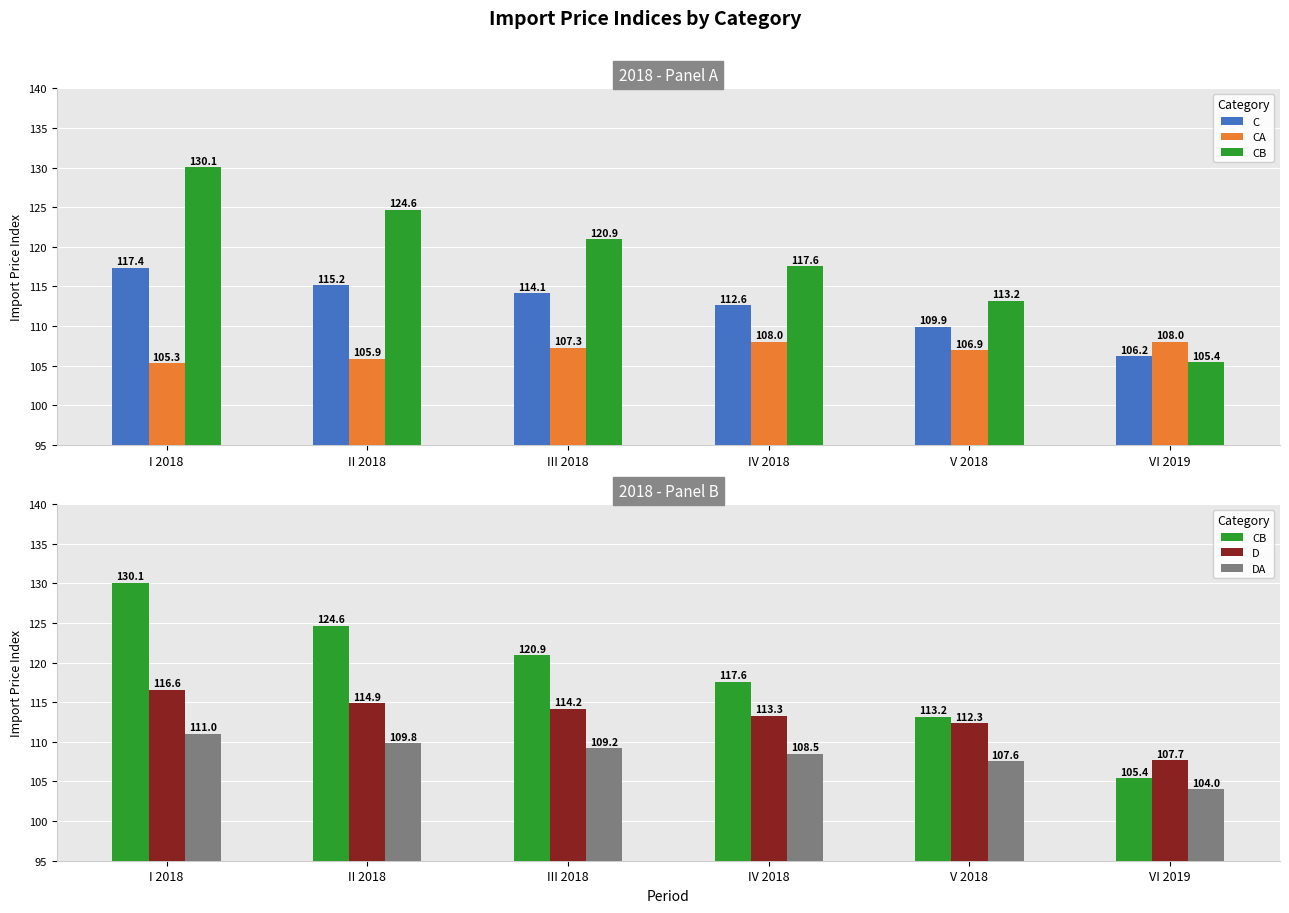

Reading left to right, list all the values displayed in this chart.

C: I 2018=117.4	II 2018=115.2	III 2018=114.1	IV 2018=112.6	V 2018=109.9	VI 2019=106.2
CA: I 2018=105.3	II 2018=105.9	III 2018=107.3	IV 2018=108.0	V 2018=106.9	VI 2019=108.0
CB: I 2018=130.1	II 2018=124.6	III 2018=120.9	IV 2018=117.6	V 2018=113.2	VI 2019=105.4
D: I 2018=116.6	II 2018=114.9	III 2018=114.2	IV 2018=113.3	V 2018=112.3	VI 2019=107.7
DA: I 2018=111.0	II 2018=109.8	III 2018=109.2	IV 2018=108.5	V 2018=107.6	VI 2019=104.0